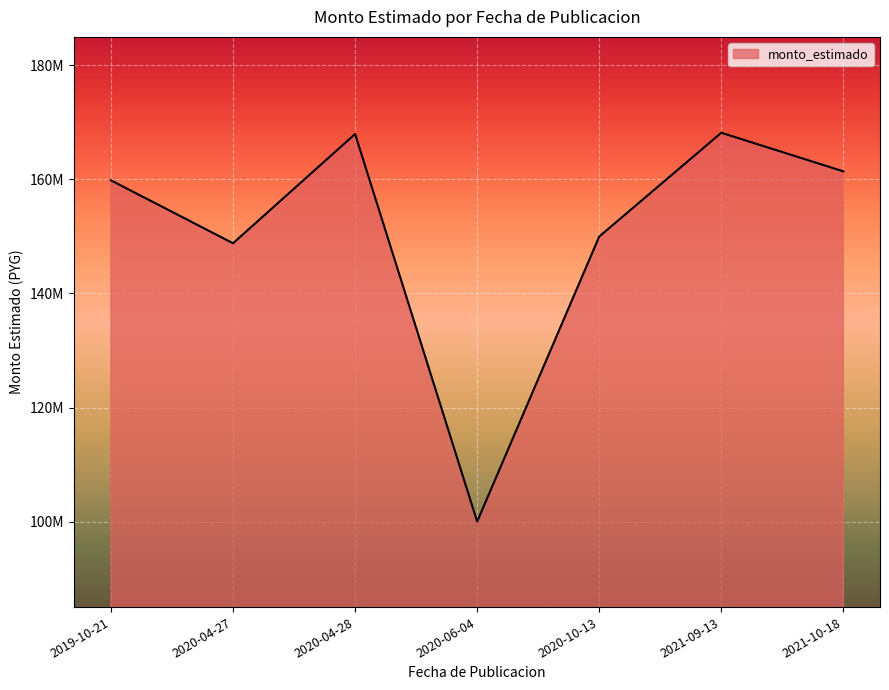

Does the chart display data point markers on the line(s)?

No